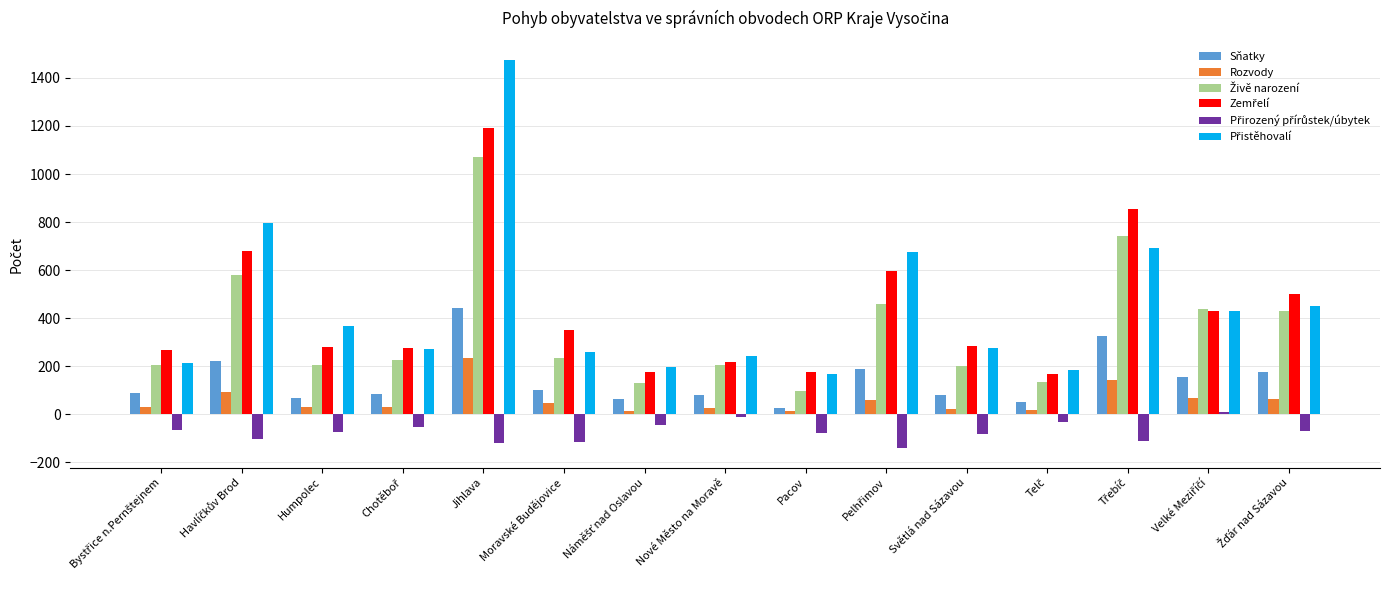

What is the smallest value displayed?

-141